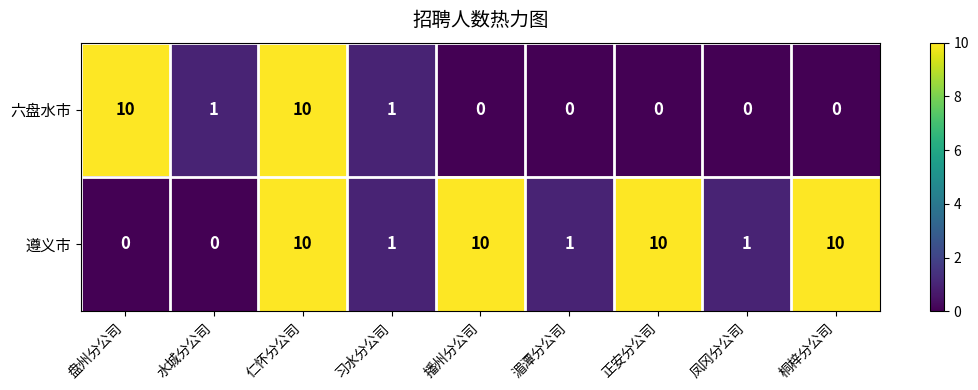

How many series are shown in this chart?

2